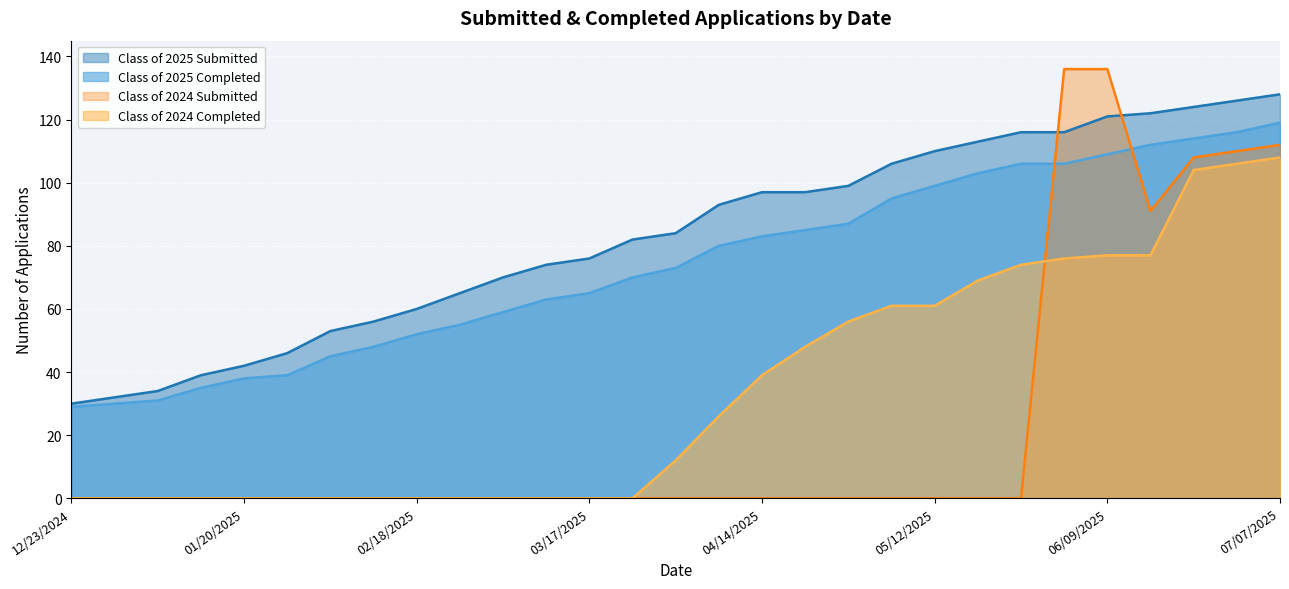

What is the label of the 9th point from the left?

02/18/2025